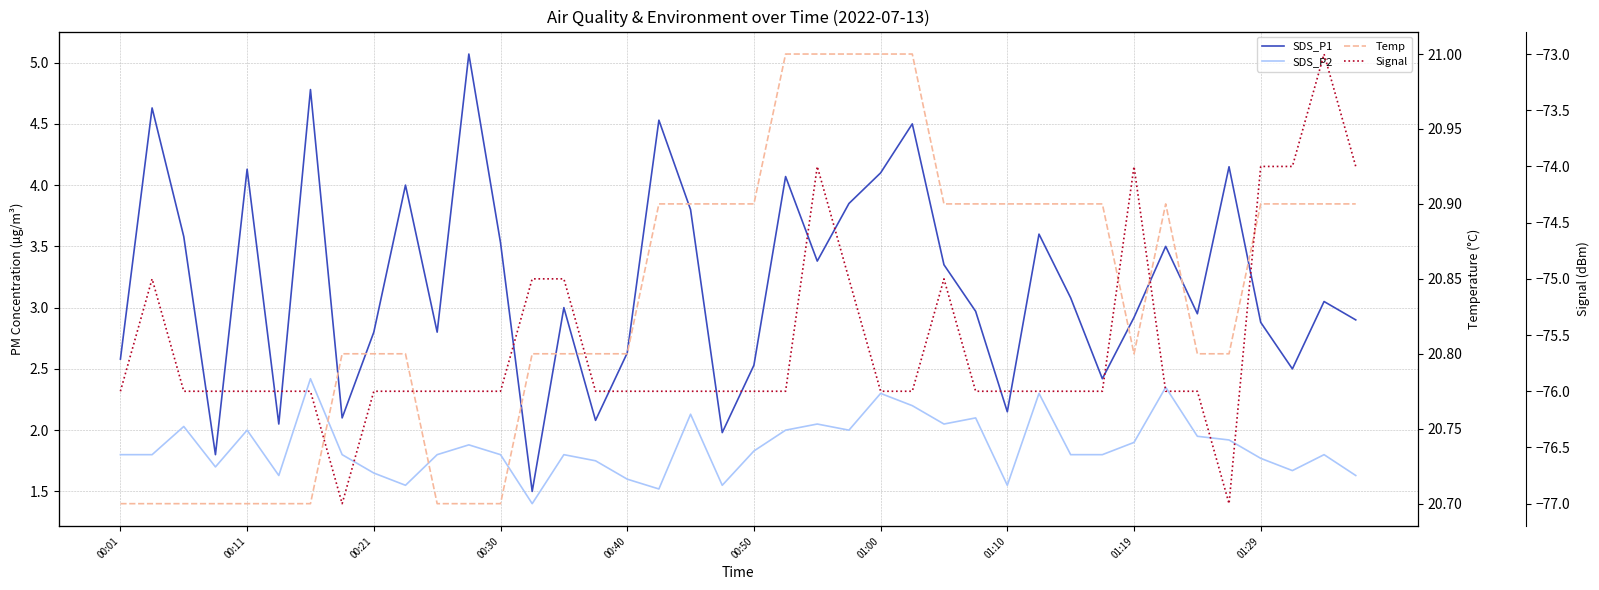

List the series in order of their peak value, lowest first.

Signal, SDS_P2, SDS_P1, Temp